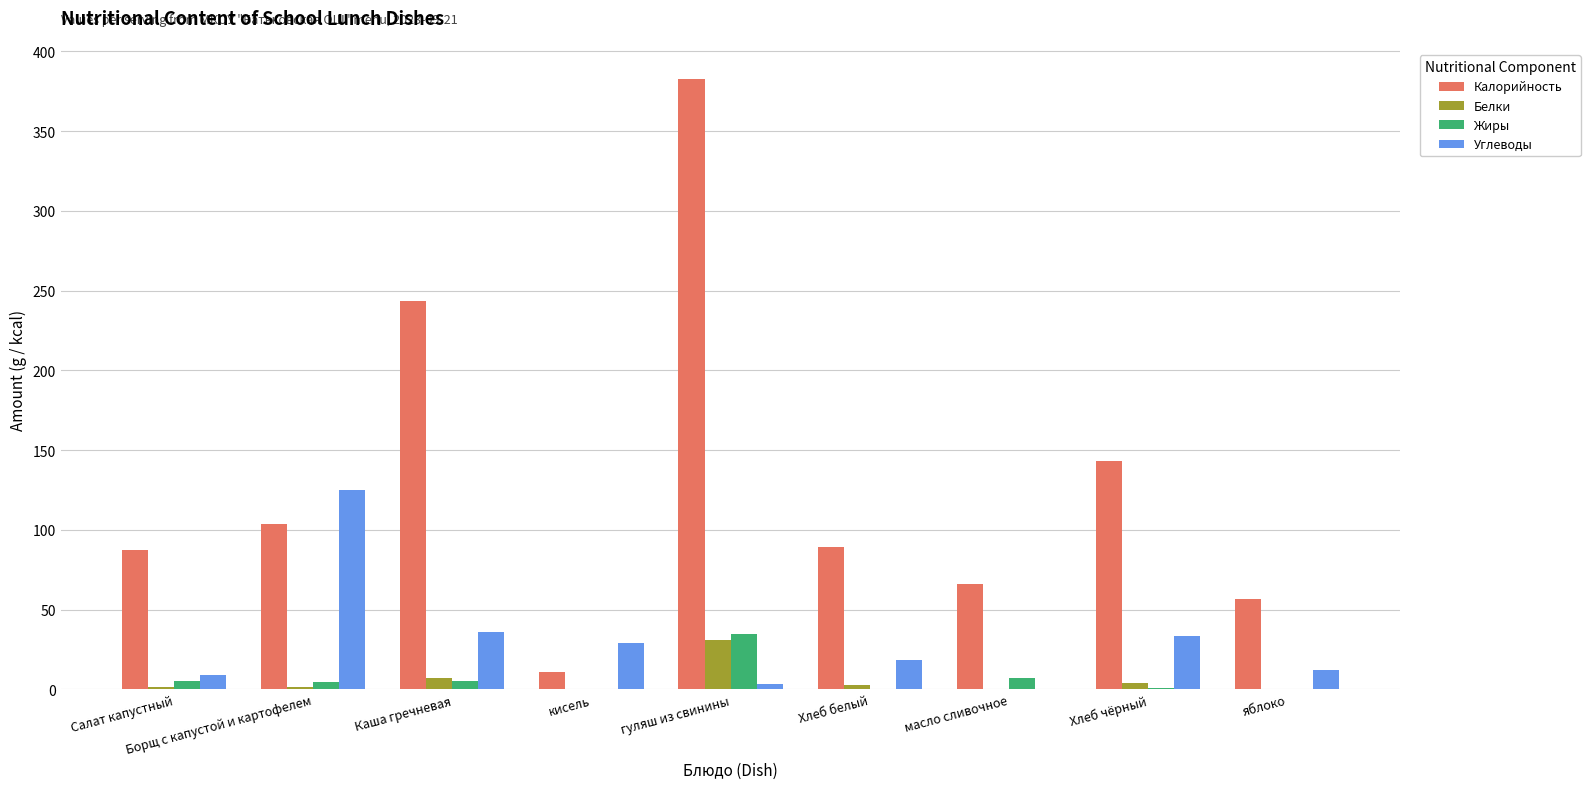

Which series changed the most between Салат капустный and Борщ с капустой и картофелем?

Углеводы